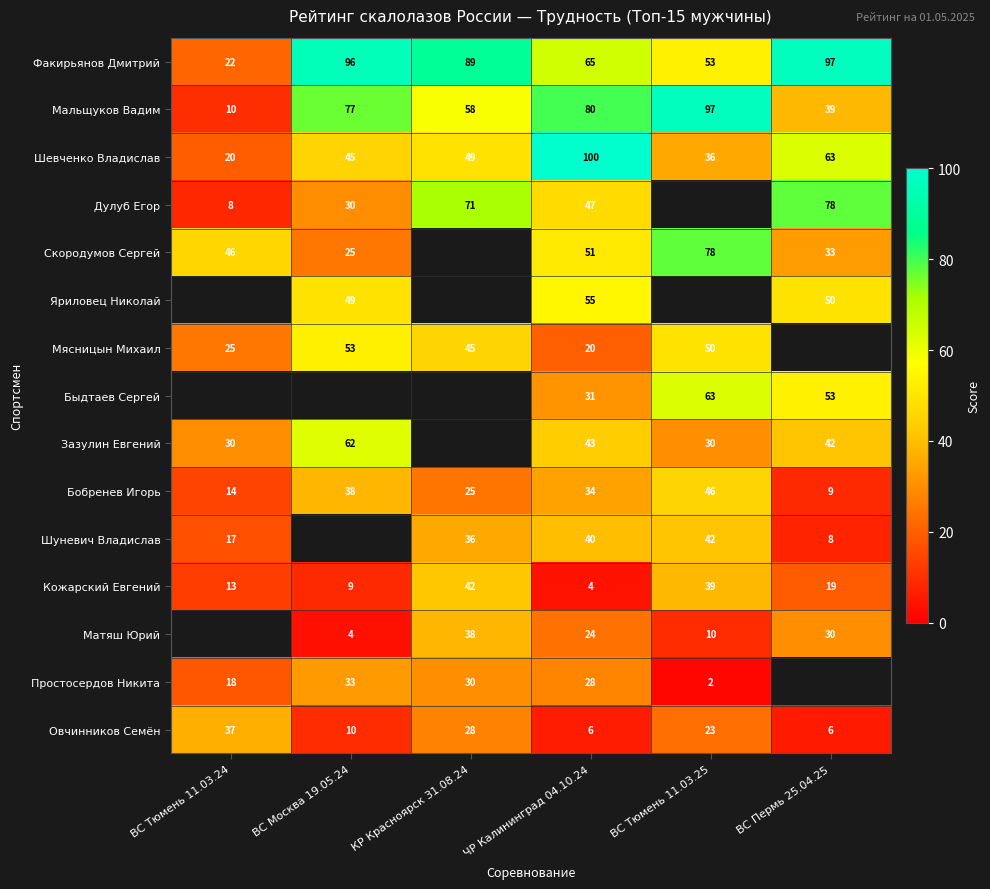

At which label is Кожарский Евгений closest to 23?

ВС Пермь 25.04.25